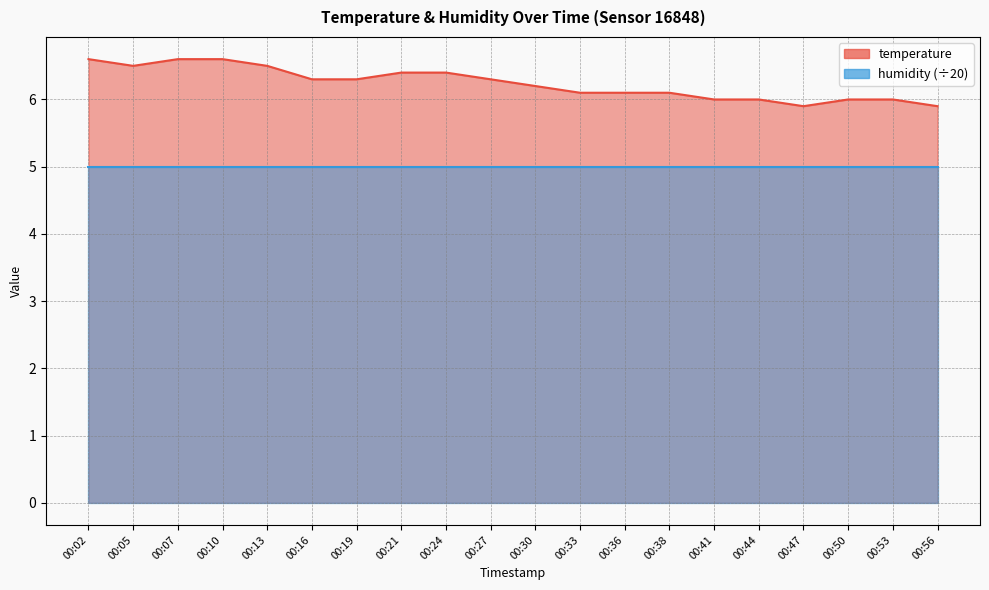

Which has a higher value, 00:16 or 00:33?

00:16